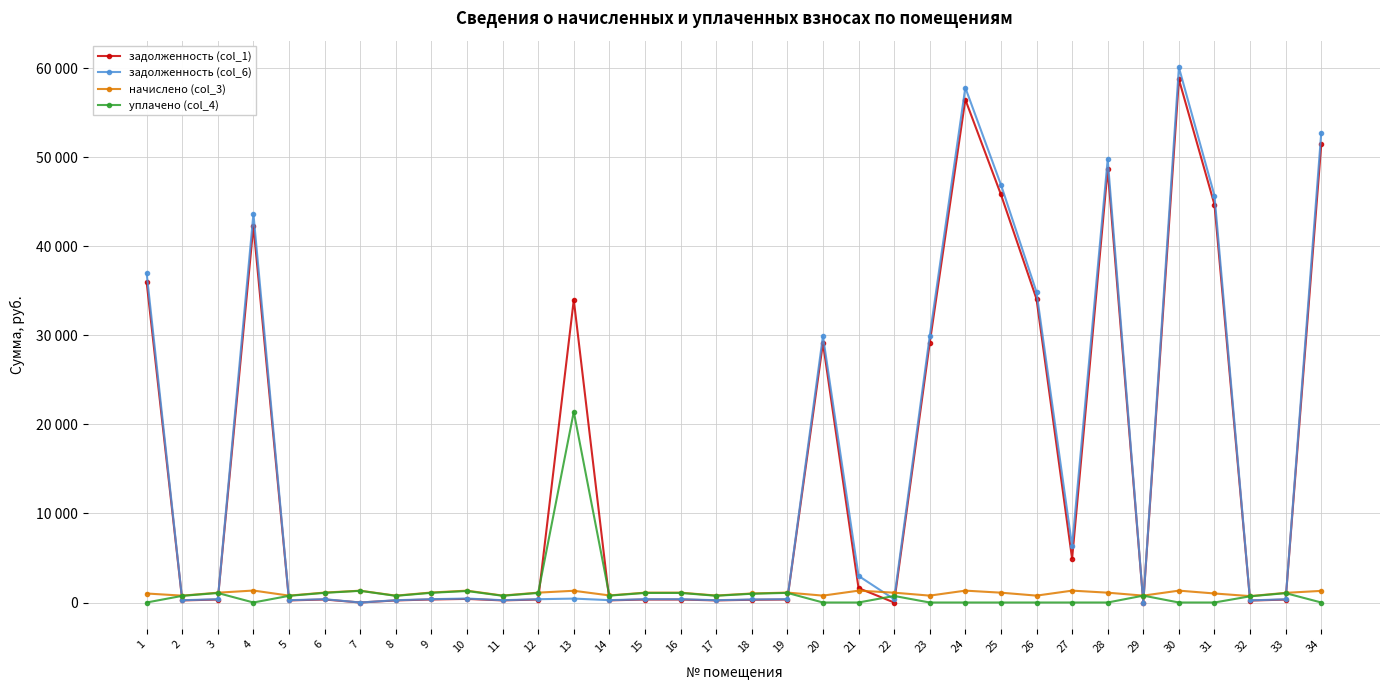

What is the difference between the second highest and minimum values in the задолженность (col_1) series?

56474.2